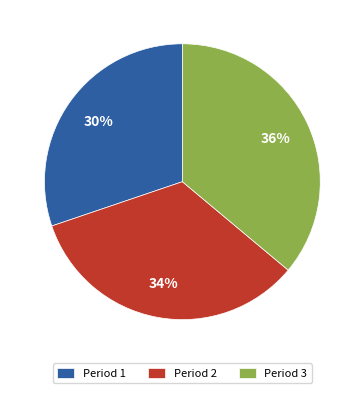

Is there any slice that represents more than half of the pie?

No